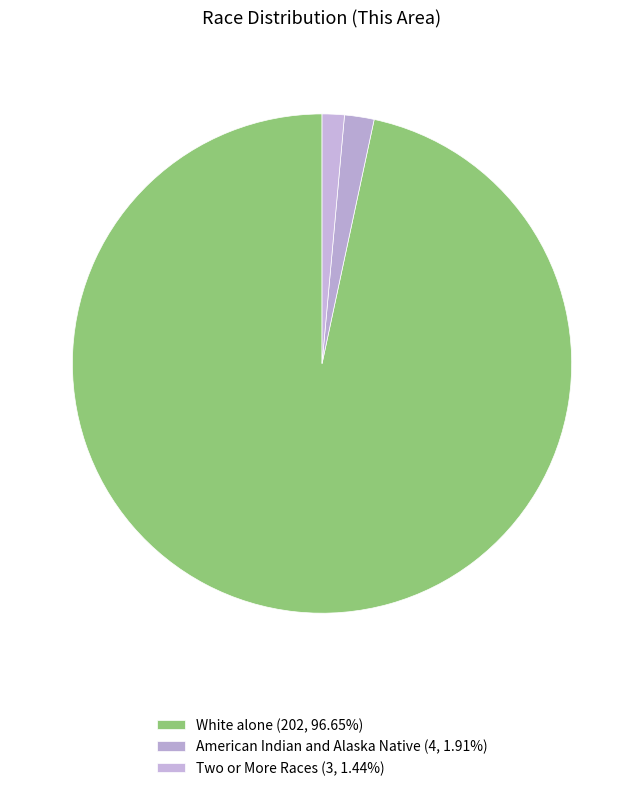

Count the number of slices in the pie.

3